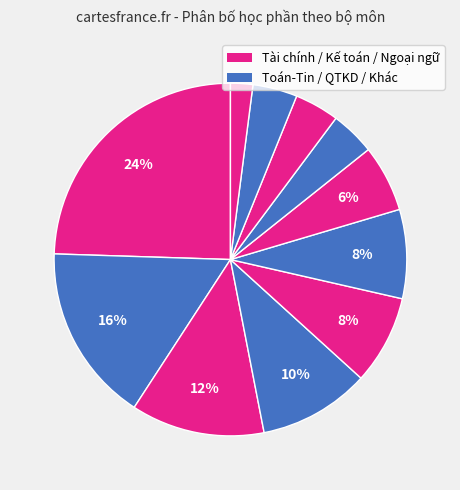

How many slices are in this pie chart?

11